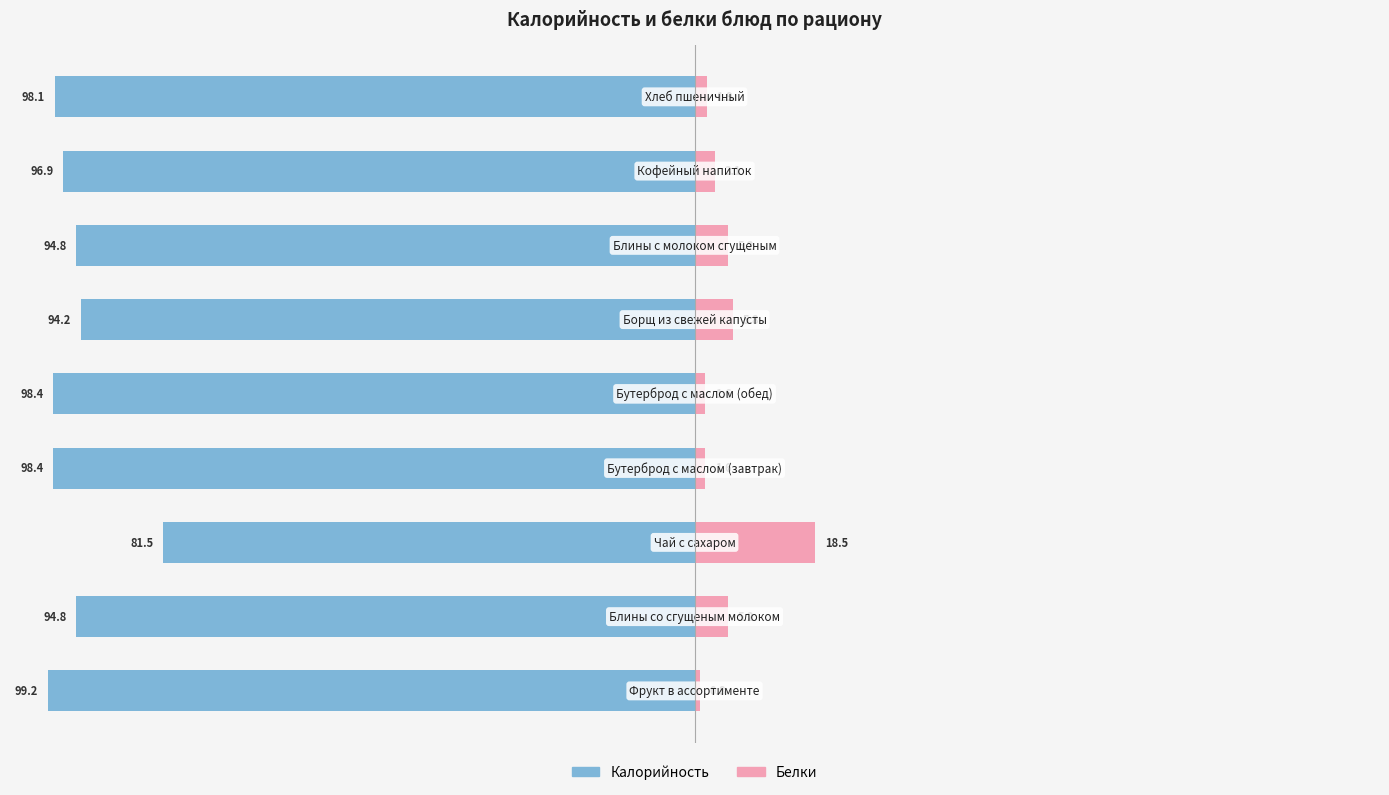

How many groups of bars are there?

9